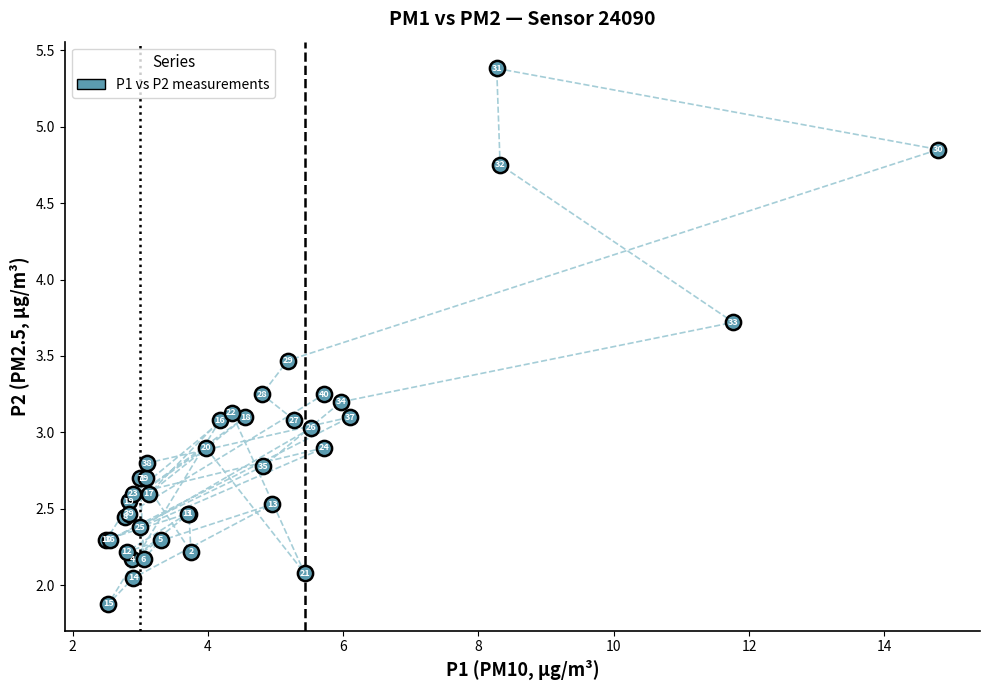

What Y value in the scatter plot is closest to 3?

3.0